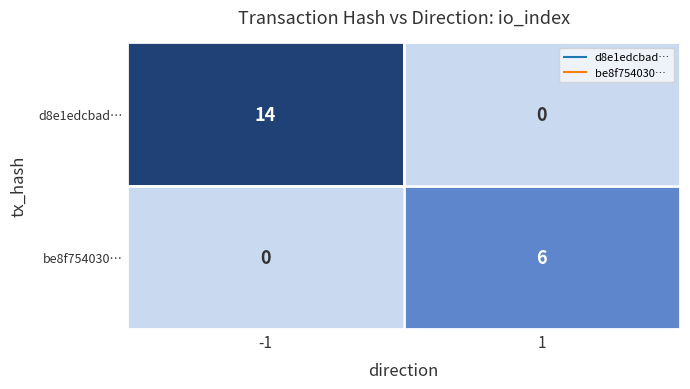

Is it true that d8e1edcbad… equals 0 at 1?

True